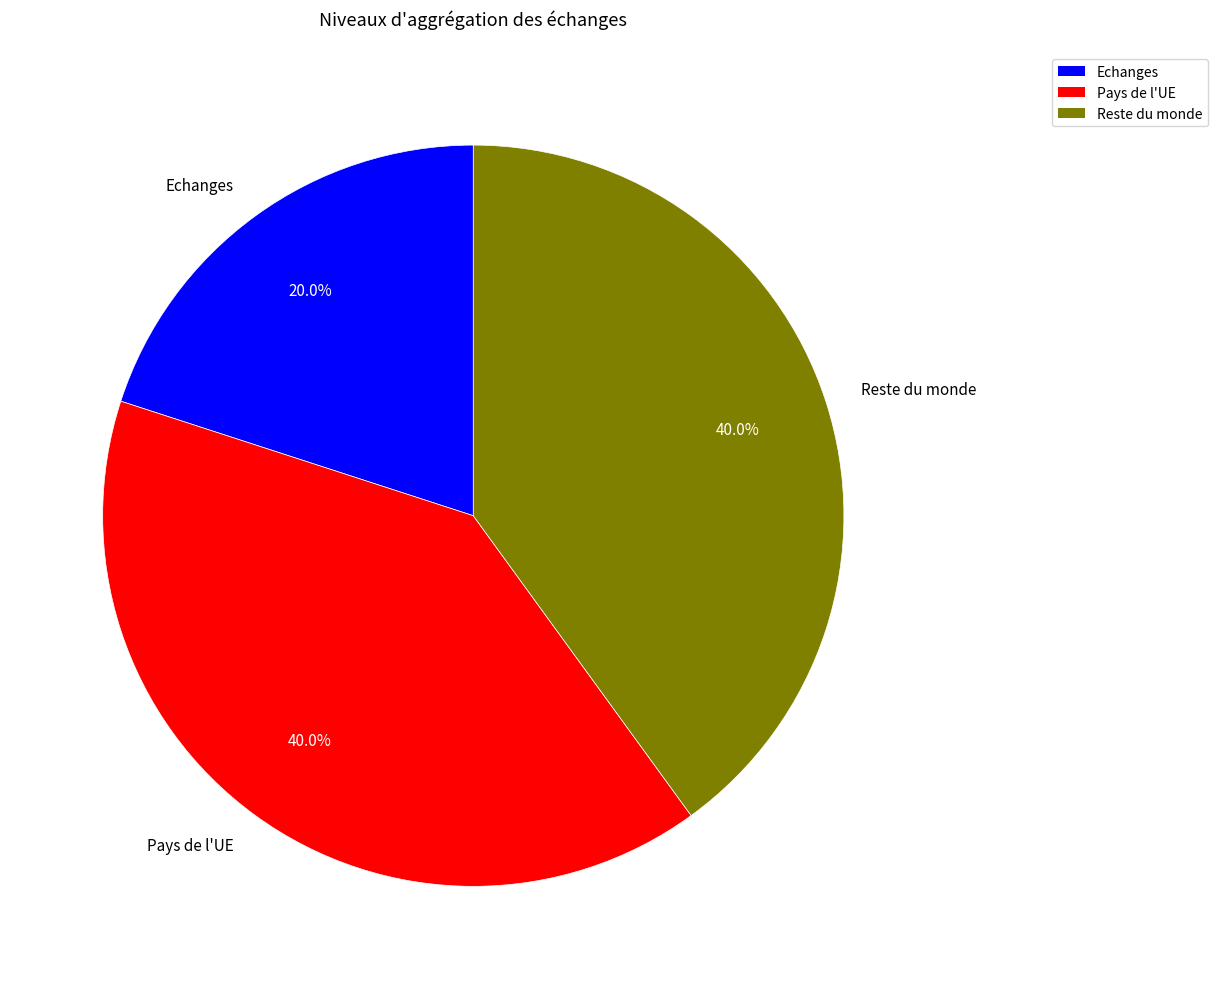

What percentage is NOT represented by Pays de l'UE?

60.0%